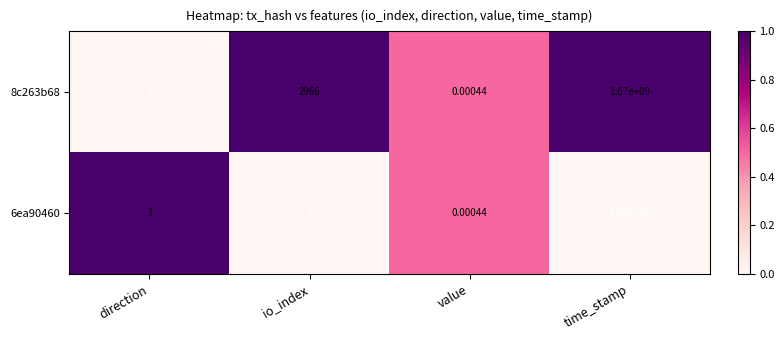

At which label is 6ea90460 closest to 830000000?

io_index